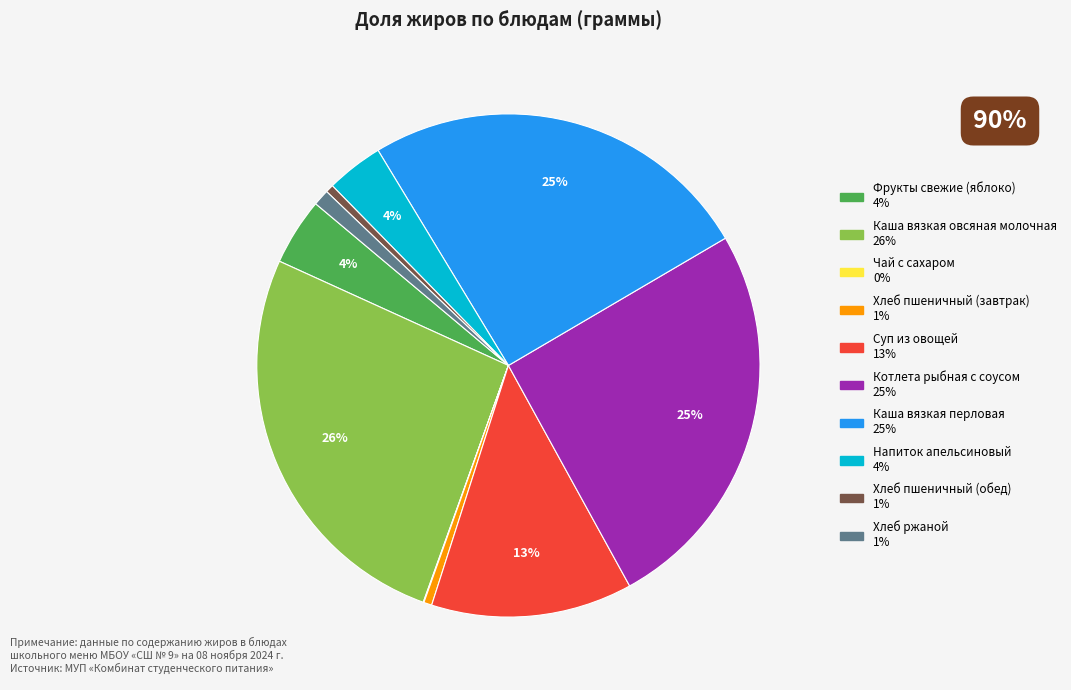

Do Суп из овощей and Хлеб пшеничный (обед) together represent more than half of the pie?

No